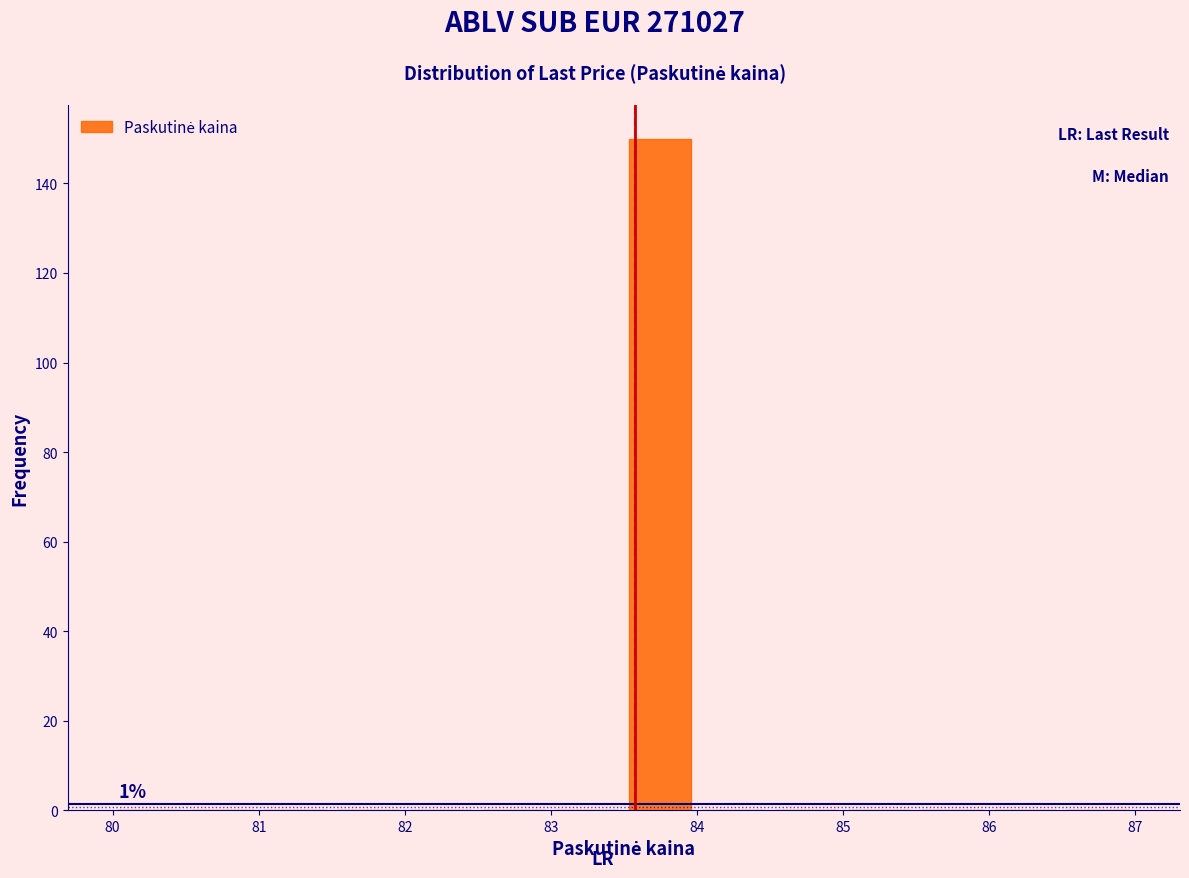

Which range on the x-axis has the tallest bar?

83.5 to 84.0